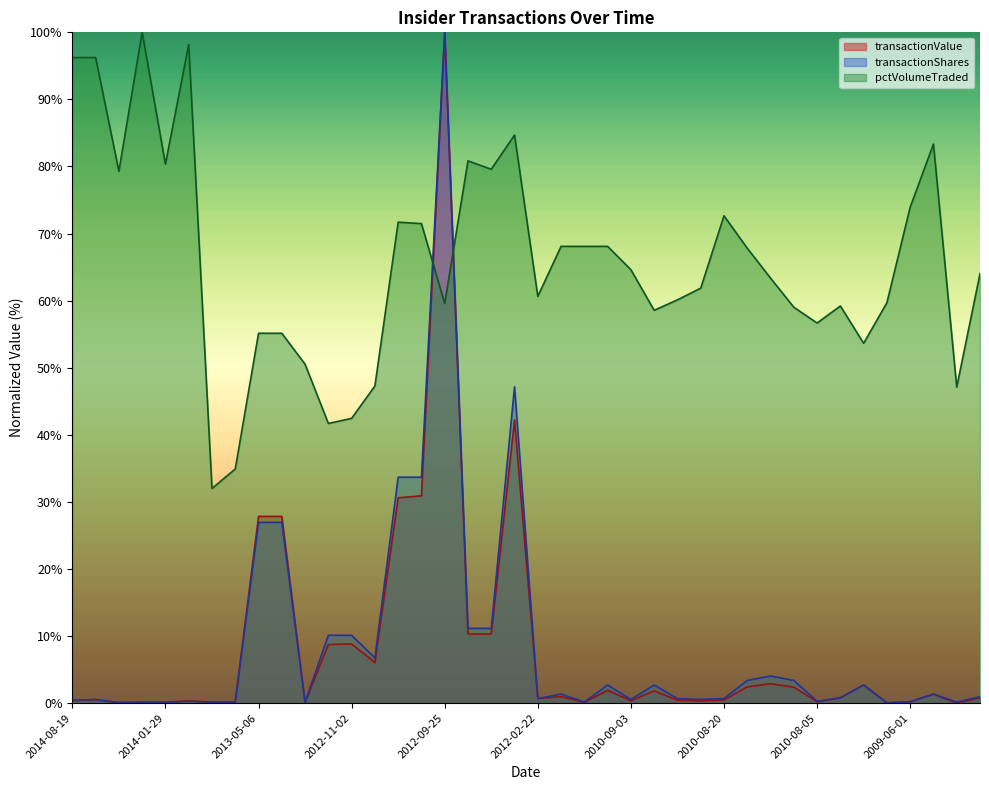

Between 2010-02-22 and 2009-06-01, which is larger?

2010-02-22